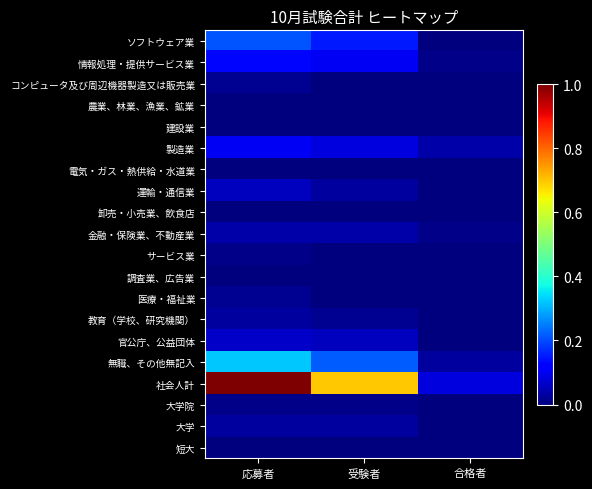

Which series has the widest spread of values?

社会人計